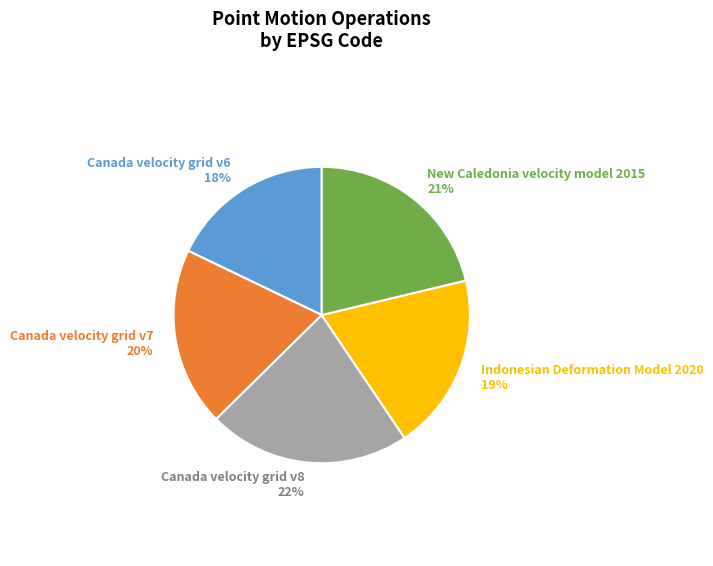

To the nearest percent, what is the difference between the New Caledonia velocity model 2015 and Canada velocity grid v6 slice percentages?

3%